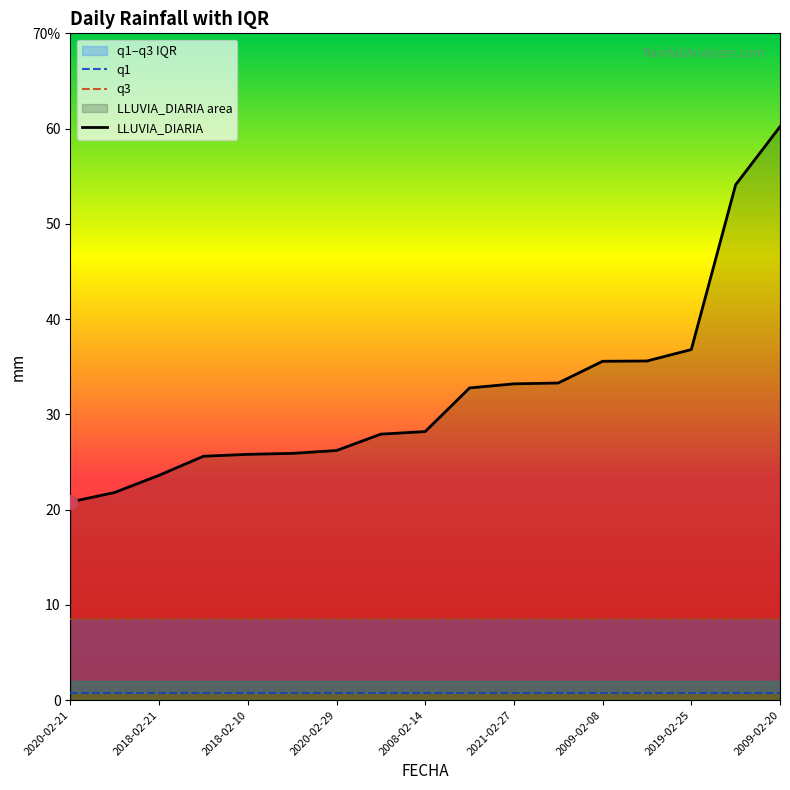

Rank the series at 2020-02-21 from lowest to highest value.

q1, q3, LLUVIA_DIARIA